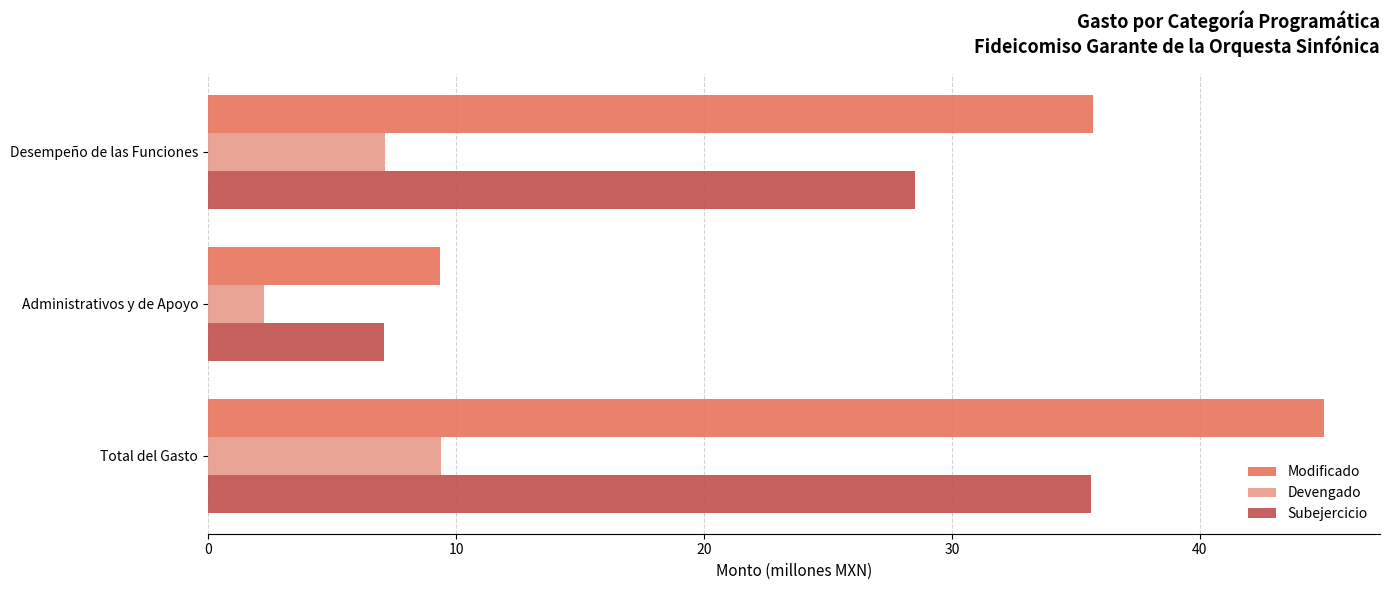

What is the maximum value for Devengado?

9.4